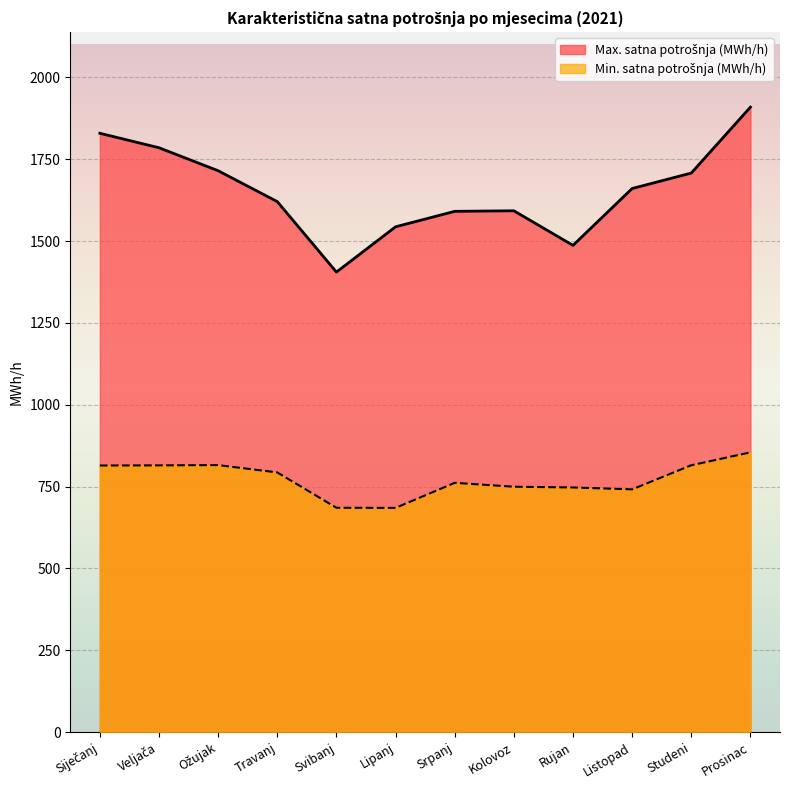

What is the value of the Max. satna potrošnja (MWh/h) point at the 5th from the left?

1405.1